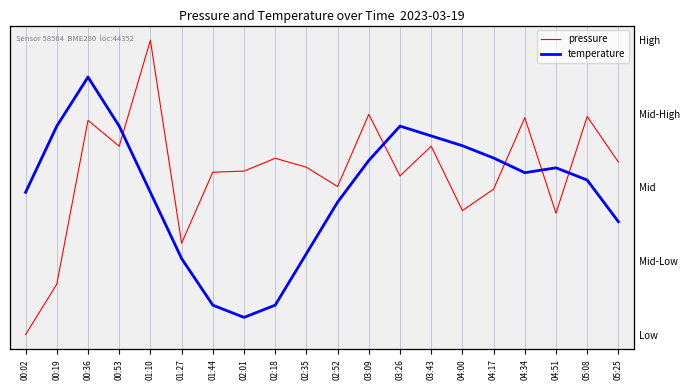

True or false: temperature has more than 0 interior local peaks.

True